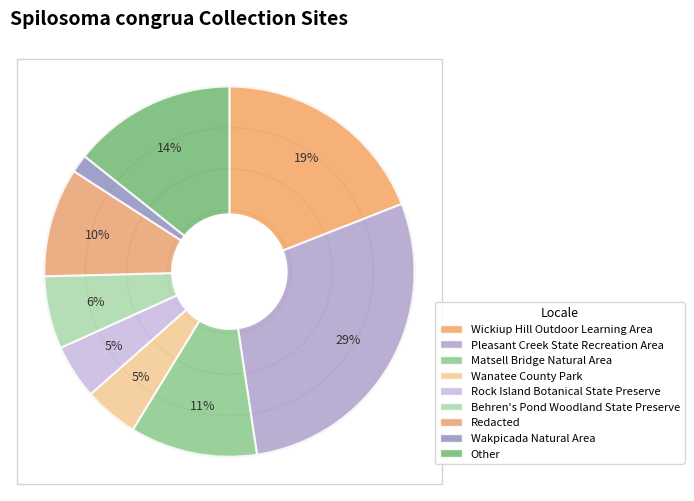

What percentage is the Redacted slice, to the nearest percent?

10%